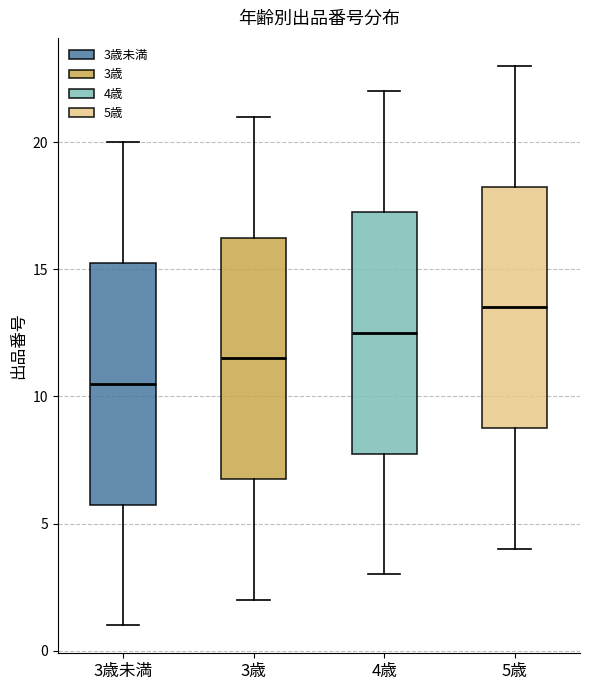

Reading left to right, transcribe this box plot: for each box, give where its median line is, the range the box spans, and where its two whiskers end, as read against the y-axis. The values are not printed on the chart, so give them approximately, as read against the axis.

3歳未満: median 10.5, box 6.0 to 15.5, whiskers 1.0 to 20.0
3歳: median 11.5, box 7.0 to 16.5, whiskers 2.0 to 21.0
4歳: median 12.5, box 8.0 to 17.5, whiskers 3.0 to 22.0
5歳: median 13.5, box 9.0 to 18.5, whiskers 4.0 to 23.0